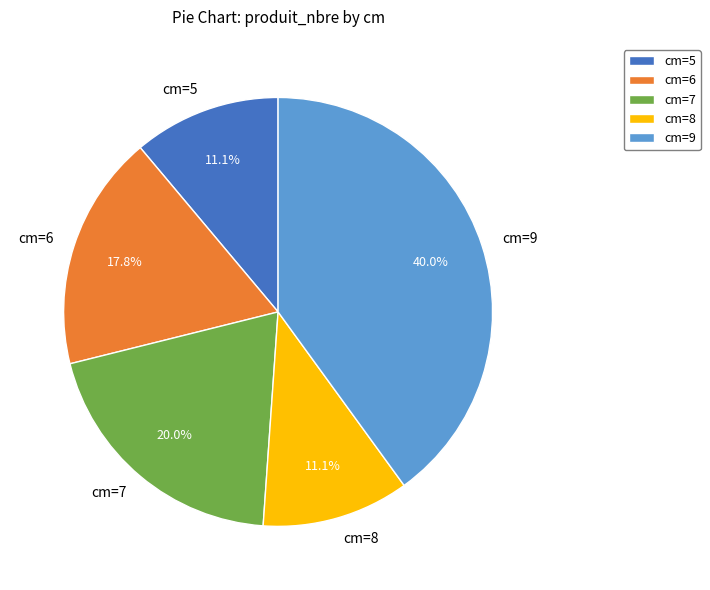

Do cm=7 and cm=9 together represent more than half of the pie?

Yes